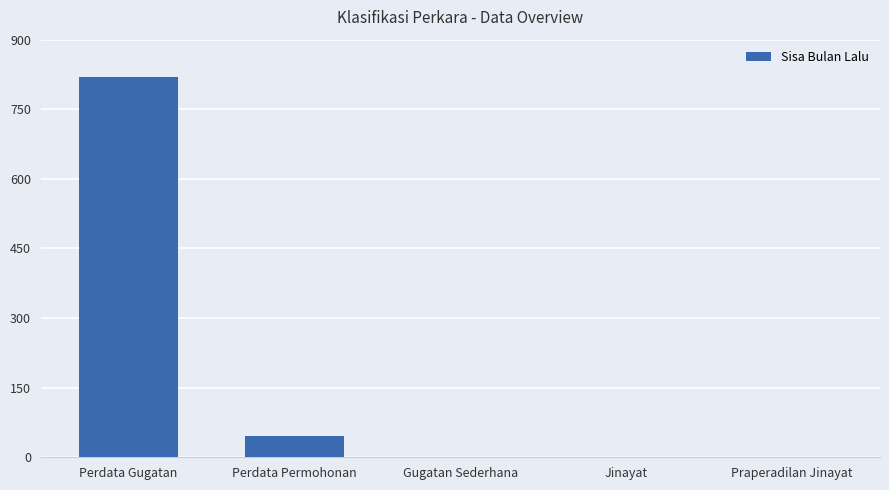

What is the maximum value shown in the chart?

819